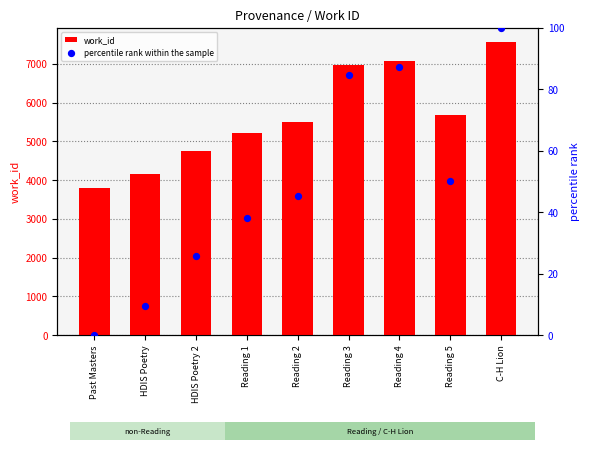

At how many categories does at least one series exceed 2933?

9